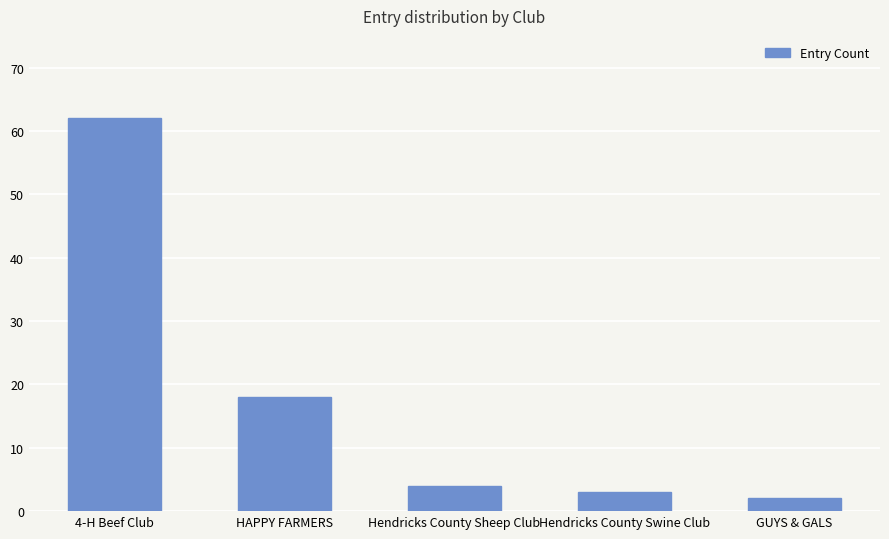

Reading left to right, list all the values displayed in this chart.

4-H Beef Club=62	HAPPY FARMERS=18	Hendricks County Sheep Club=4	Hendricks County Swine Club=3	GUYS & GALS=2